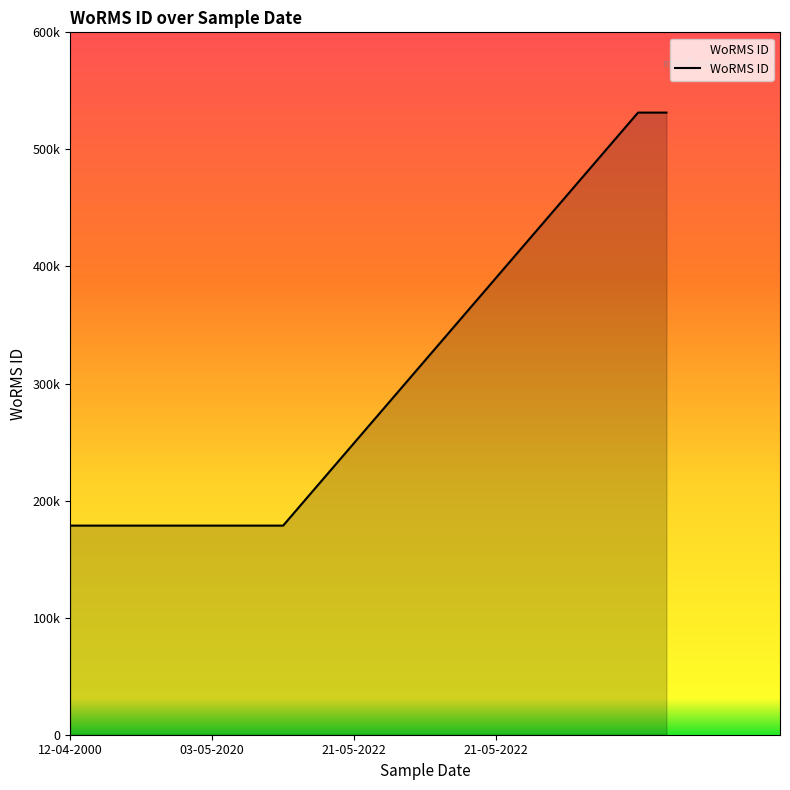

What is the value of the 2nd point from the left?

178628